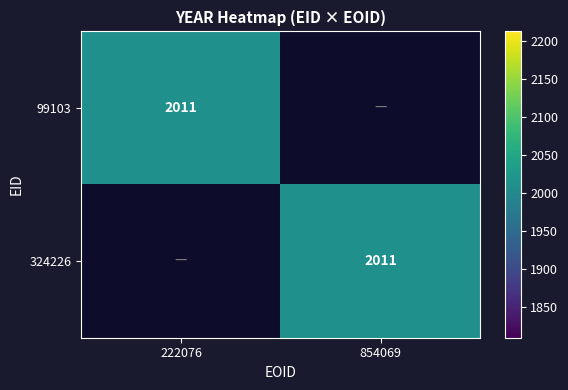

Which series has the widest spread of values?

99103